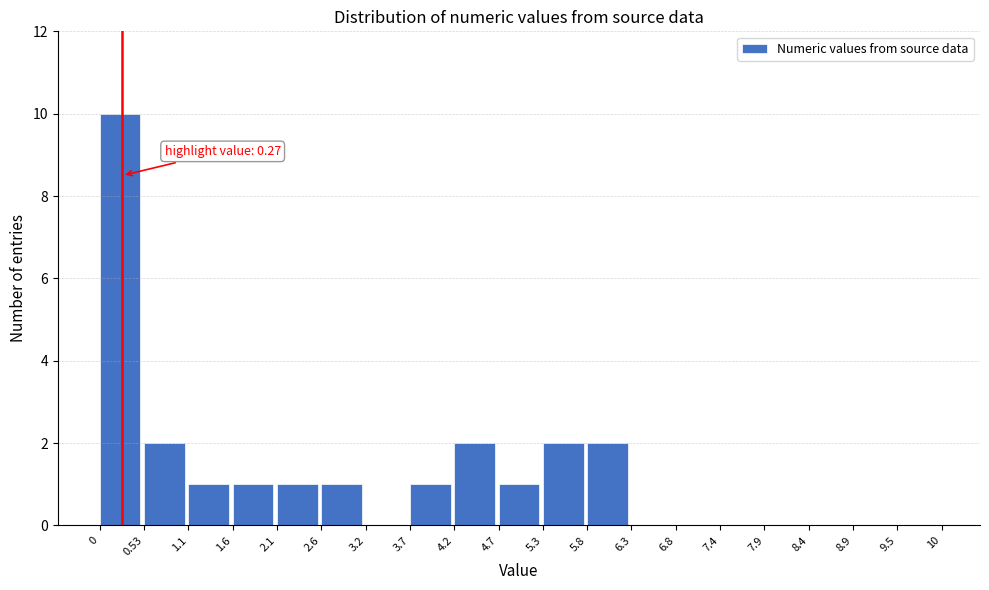

Which range on the x-axis has the tallest bar?

0 to 0.53